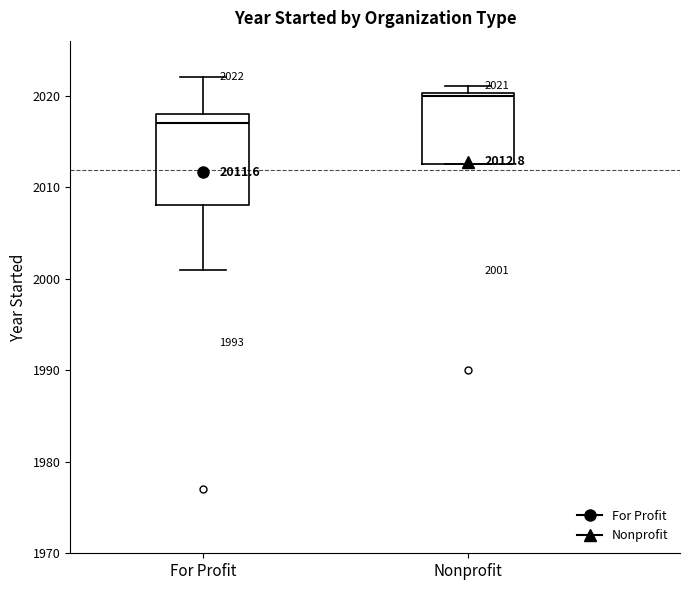

Which box's median line is the lowest?

For Profit